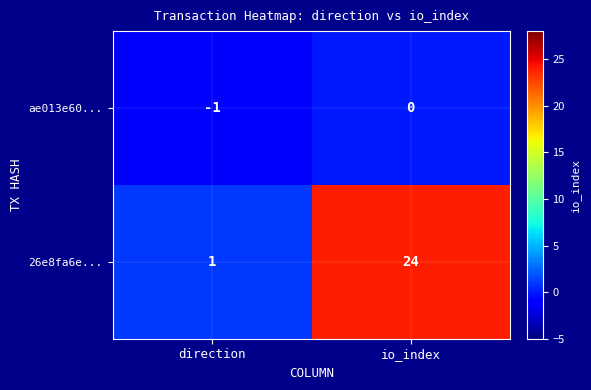

Reading left to right, extract all data points from this chart.

ae013e60...: direction=-1	io_index=0
26e8fa6e...: direction=1	io_index=24